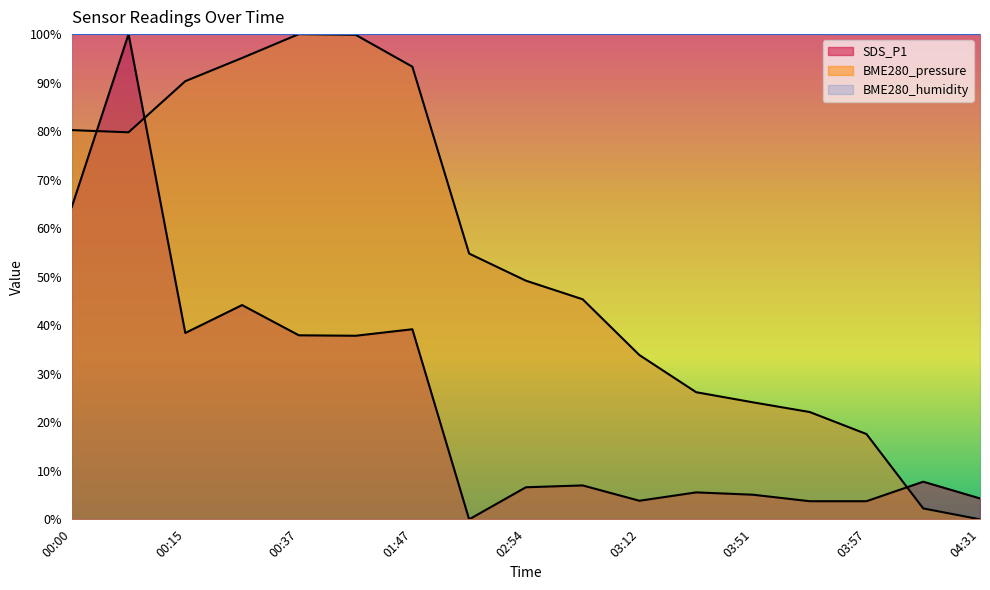

Which category has the highest value in the SDS_P1 series?

00:04